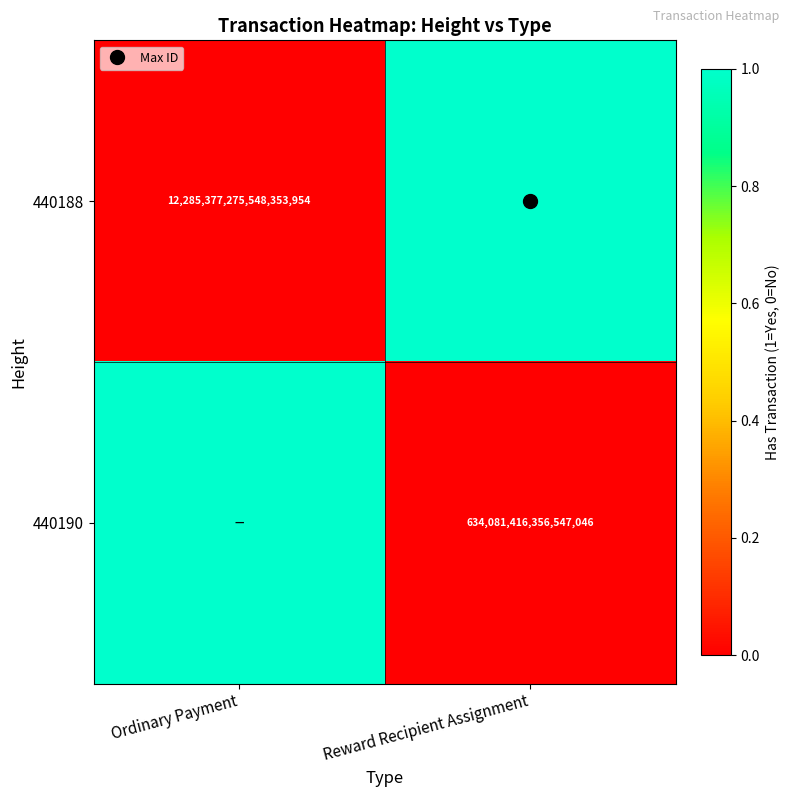

Which has a higher value, Reward Recipient Assignment or Ordinary Payment?

Reward Recipient Assignment